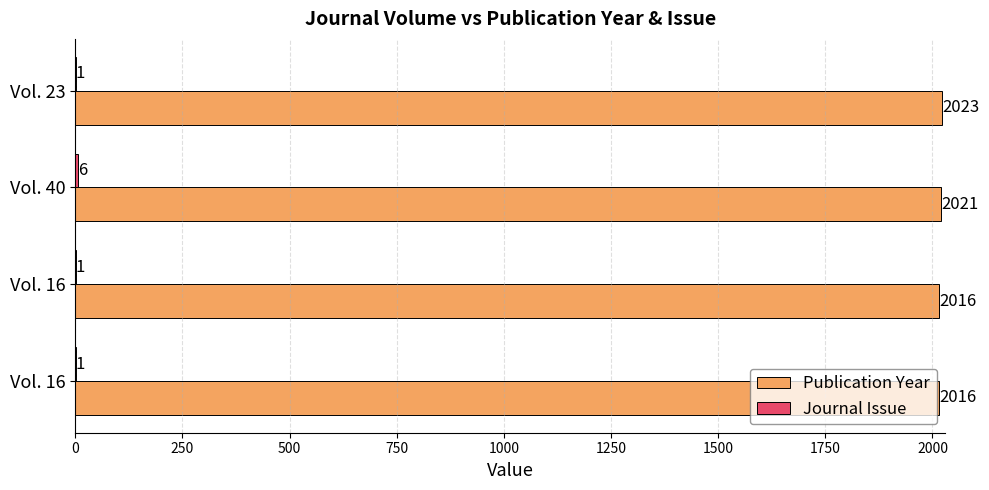

Count the number of data series in this chart.

2